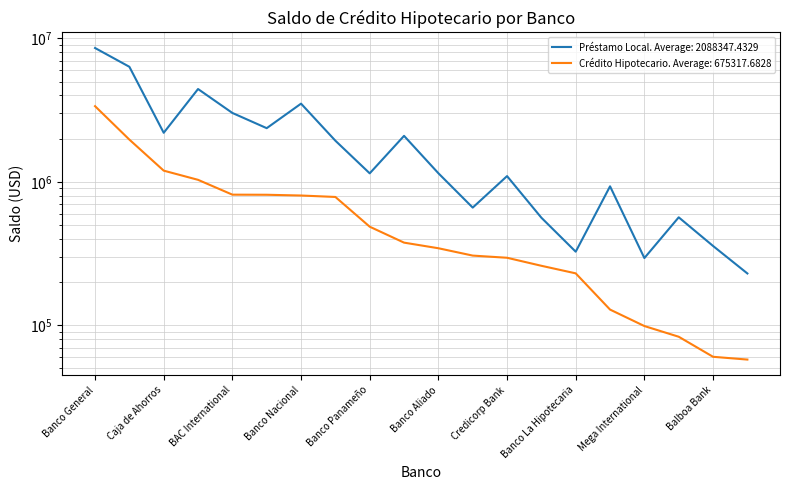

List the series in order of their peak value, highest first.

Préstamo Local, Crédito Hipotecario